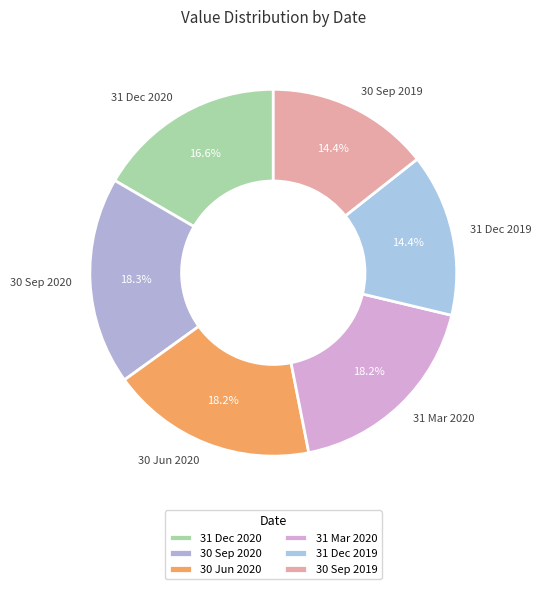

To the nearest percent, what is the average slice percentage?

17%